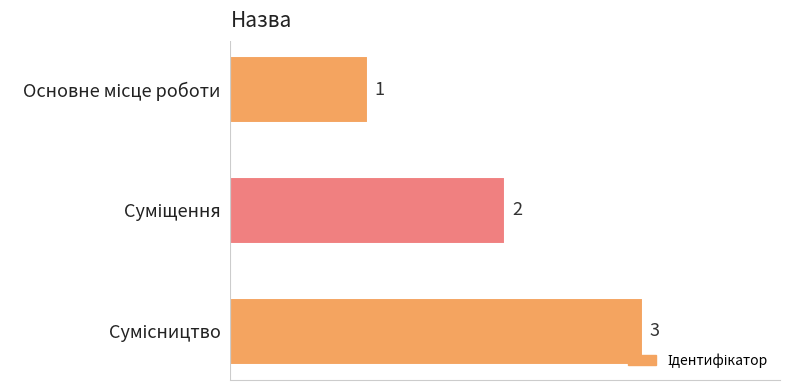

Does the chart contain stacked bars?

No